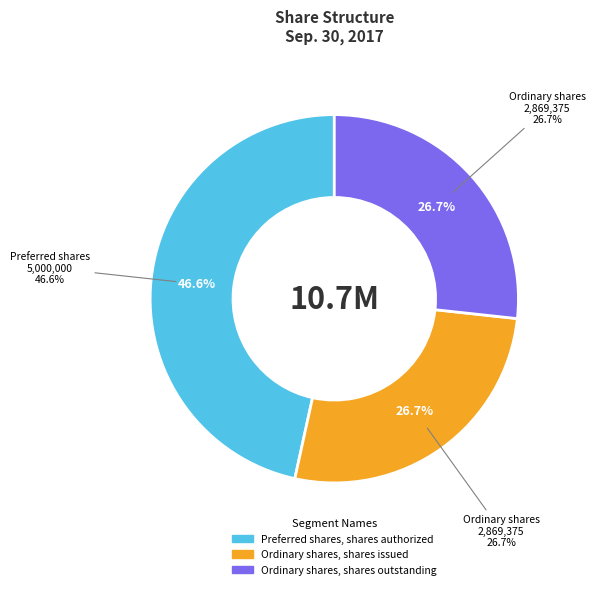

How many segments does this pie chart have?

3